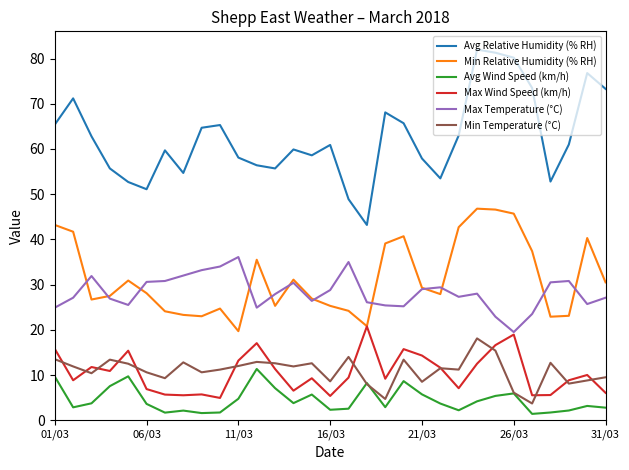

True or false: Avg Relative Humidity (% RH) and Max Wind Speed (km/h) cross at least once.

False